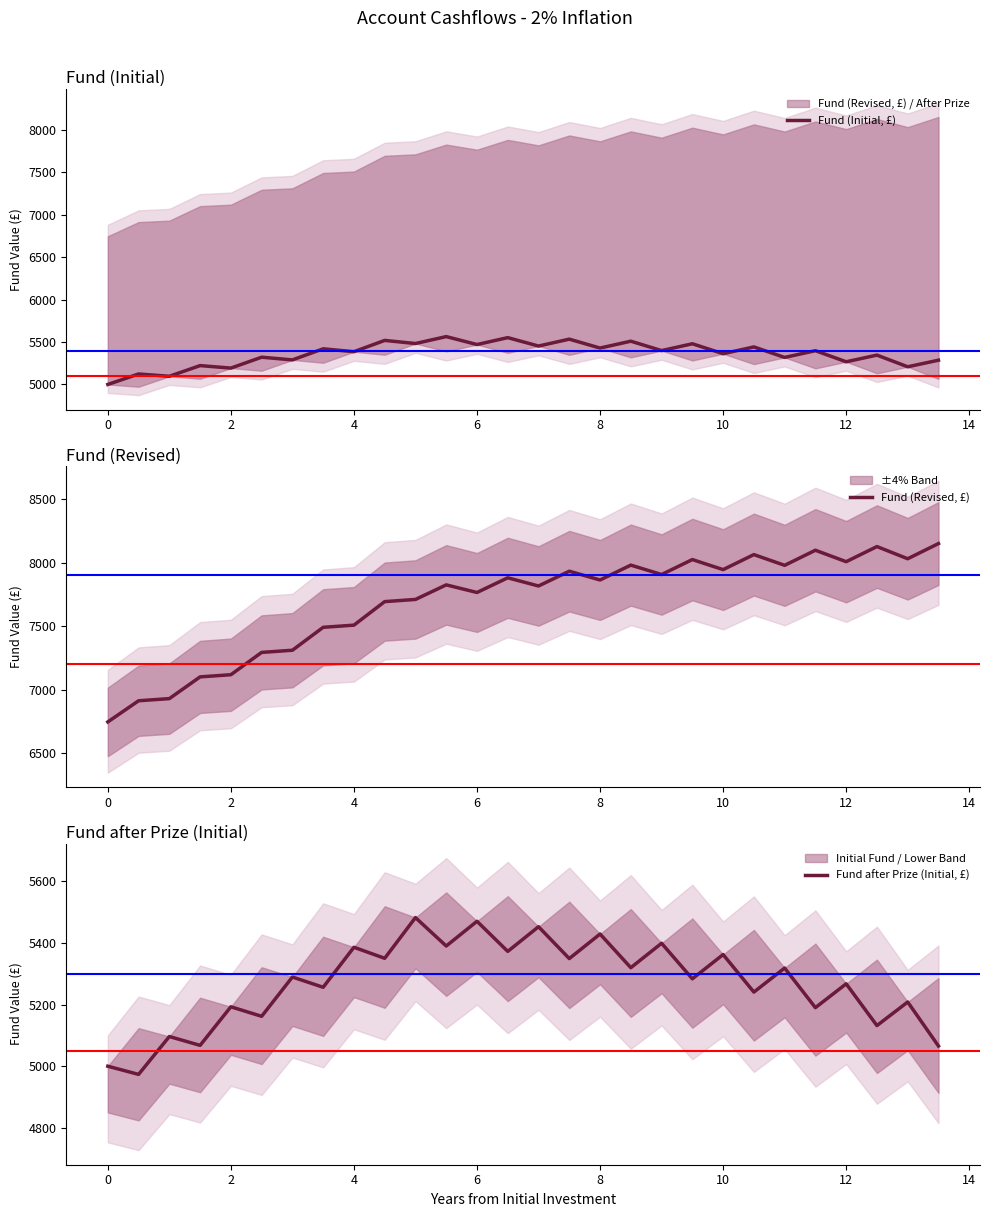

Reading left to right, what are all the values shown in this chart?

Fund (Initial, £): 5000.0	5123.5	5096.3	5222.1	5192.8	5321.0	5289.4	5420.0	5385.9	5518.9	5482.2	5563.8	5470.2	5551.6	5452.5	5533.7	5428.8	5509.7	5398.9	5479.2	5362.2	5442.0	5318.5	5397.7	5267.3	5345.7	5208.3	5285.8
Fund (Revised, £): 6745.8	6912.4	6929.4	7100.5	7117.5	7293.3	7310.3	7490.9	7507.9	7693.3	7710.3	7825.1	7765.1	7880.7	7816.3	7932.7	7863.6	7980.7	7906.6	8024.4	7945.2	8063.5	7979.0	8097.8	8007.6	8126.8	8030.8	8150.4
Fund after Prize (Initial, £): 5000.0	4973.5	5096.3	5067.6	5192.8	5161.9	5289.4	5256.1	5385.9	5350.1	5482.2	5389.9	5470.2	5372.5	5452.5	5349.2	5428.8	5319.7	5398.9	5283.5	5362.2	5240.5	5318.5	5190.0	5267.3	5131.9	5208.3	5065.5